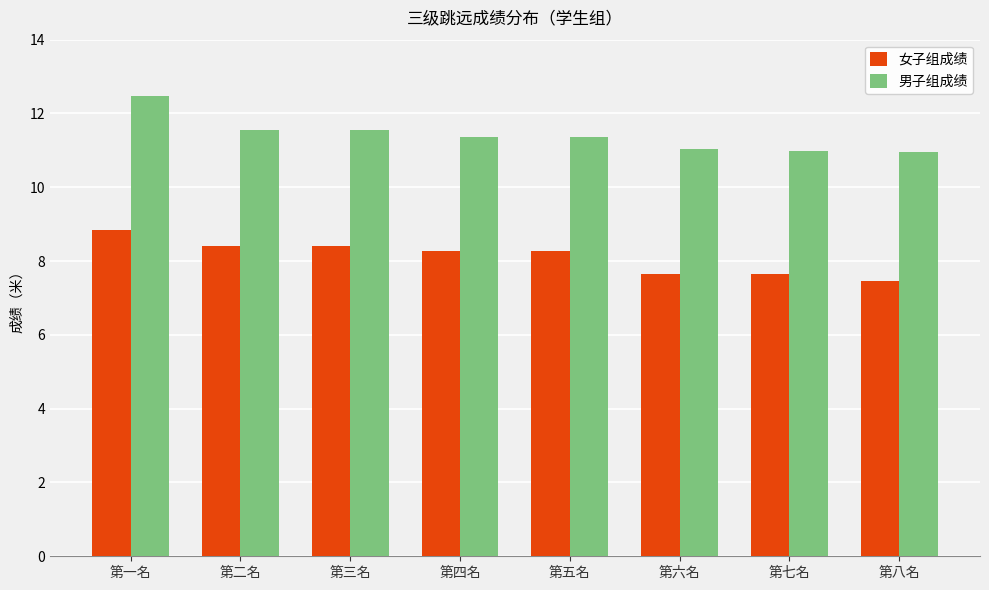

What position from the left is 第七名?

7